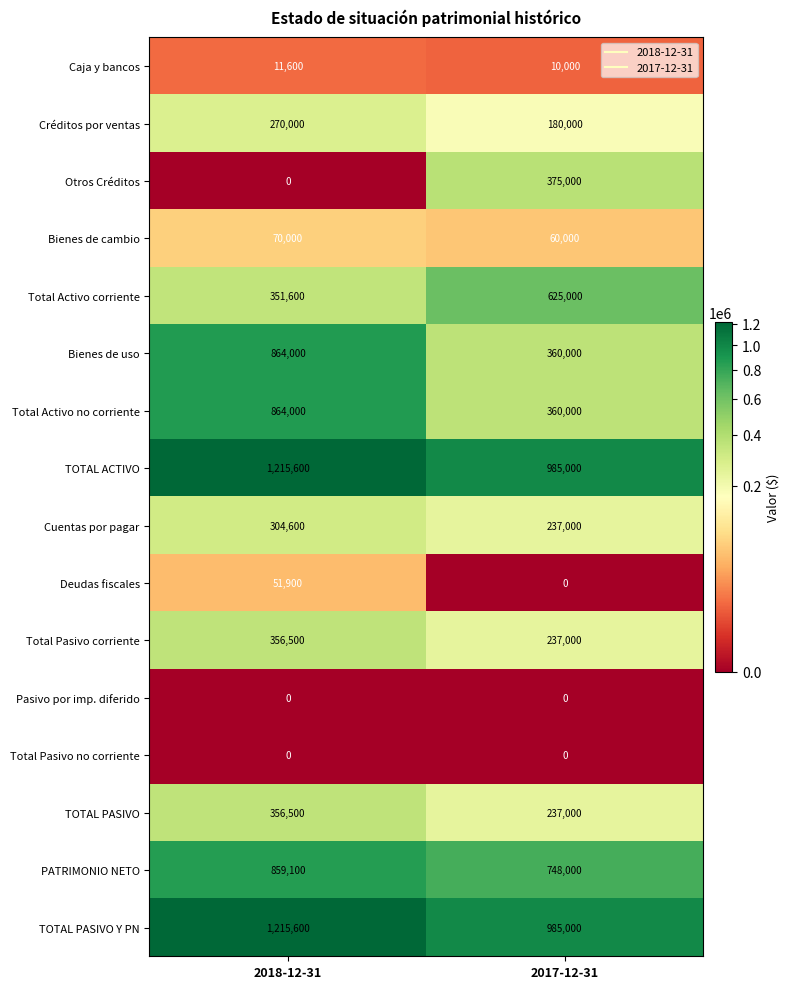

At which category is the sum across all series the highest?

2018-12-31